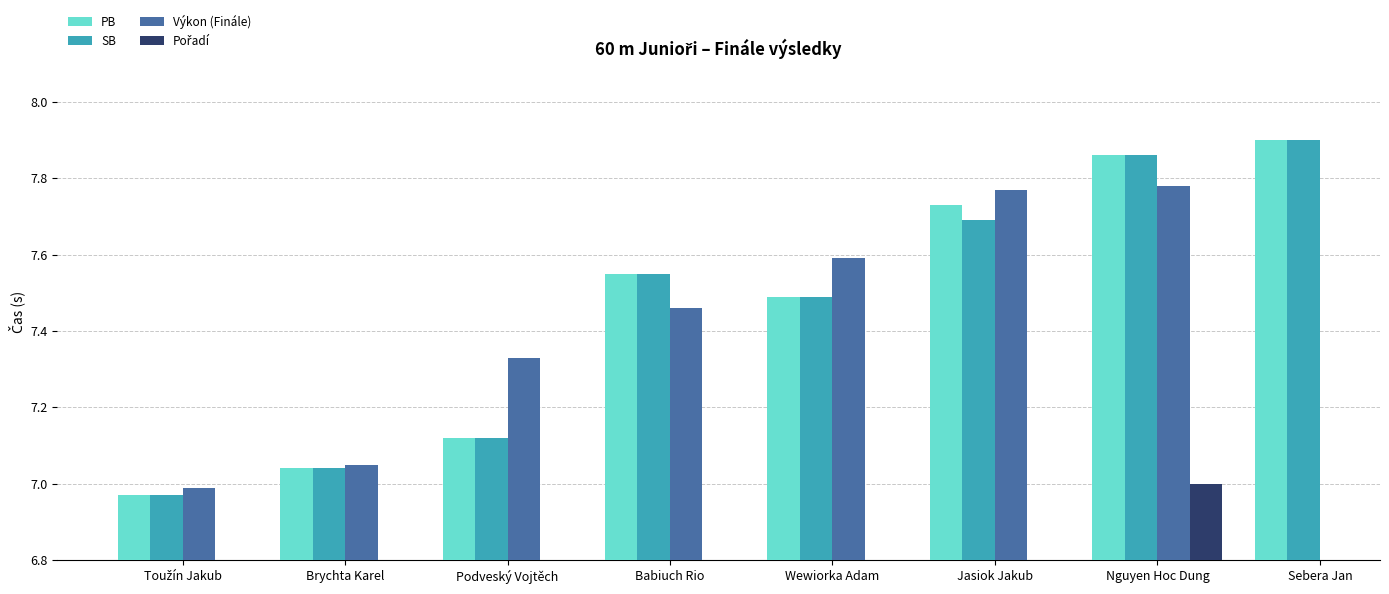

At Wewiorka Adam, list the series in order from largest to smallest.

Výkon (Finále), PB, SB, Pořadí